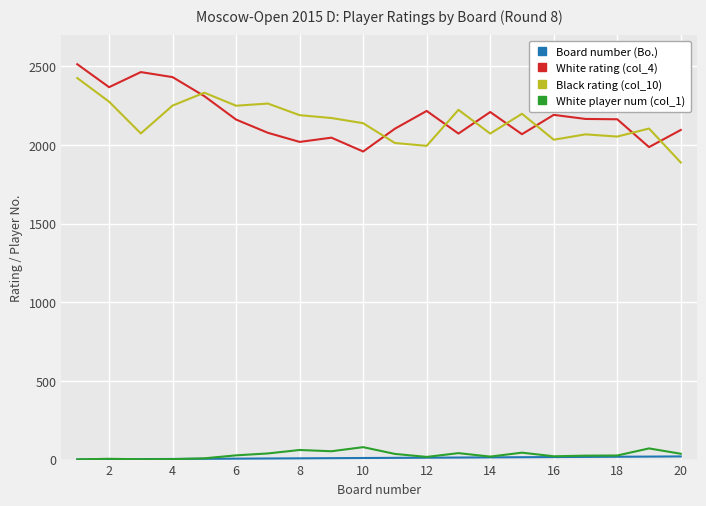

What is the greatest value displayed?

2514